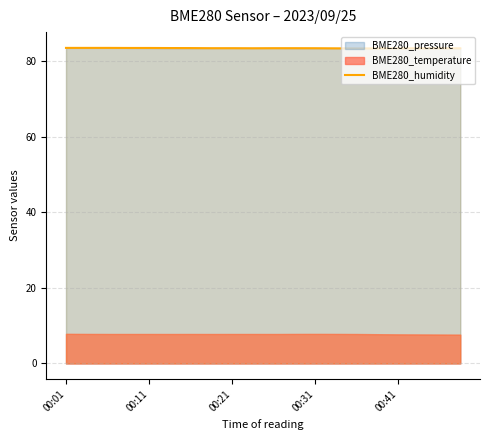

What is the maximum value for BME280_humidity?

83.5